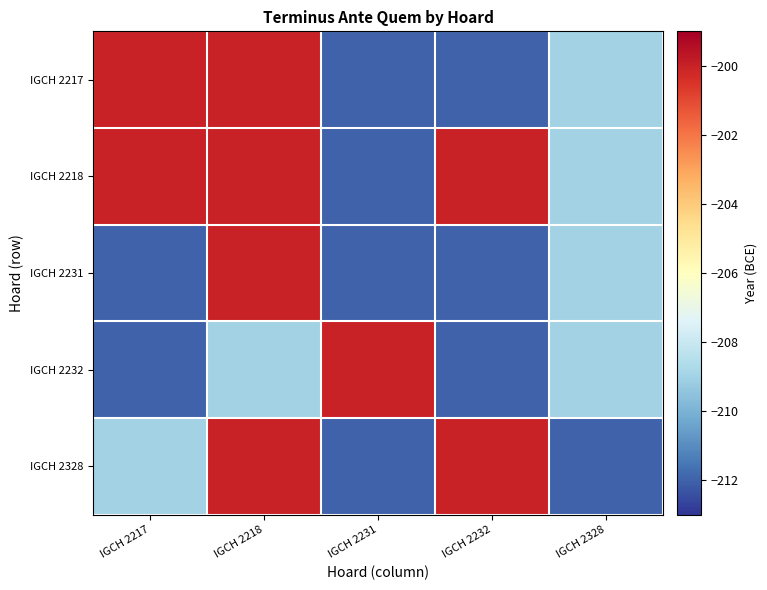

Which category has the lowest value across all series?

IGCH 2231